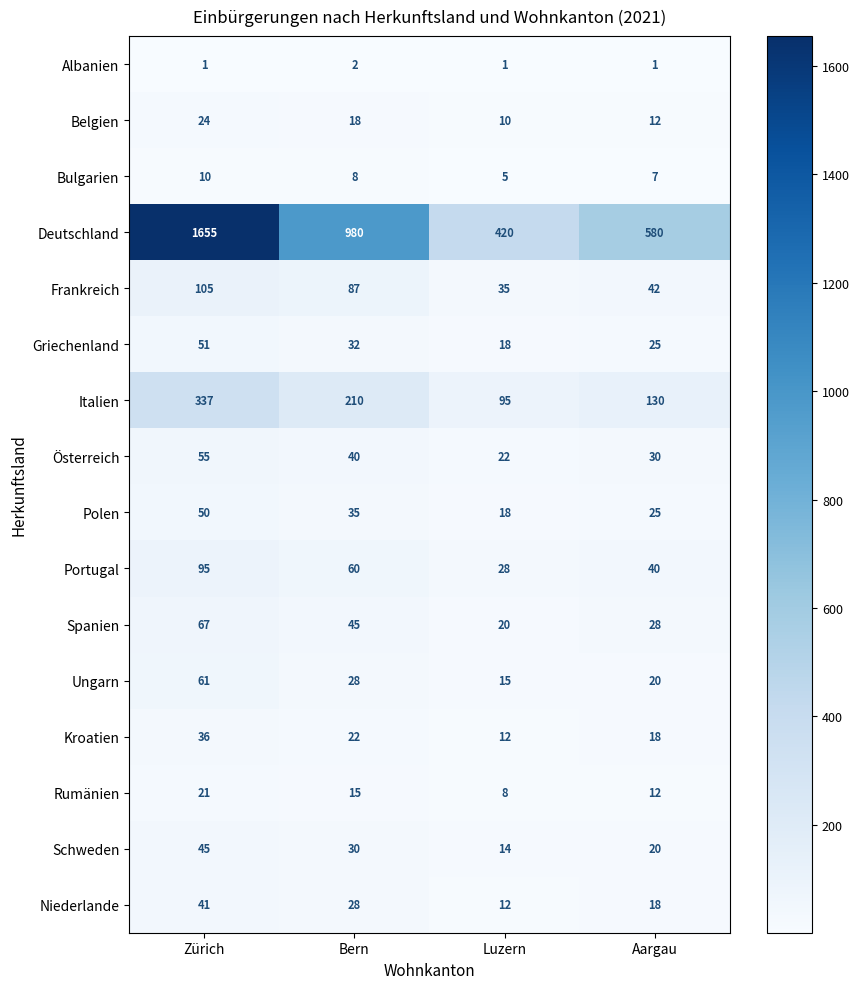

The Frankreich series shows 87 at Bern. True or false?

True